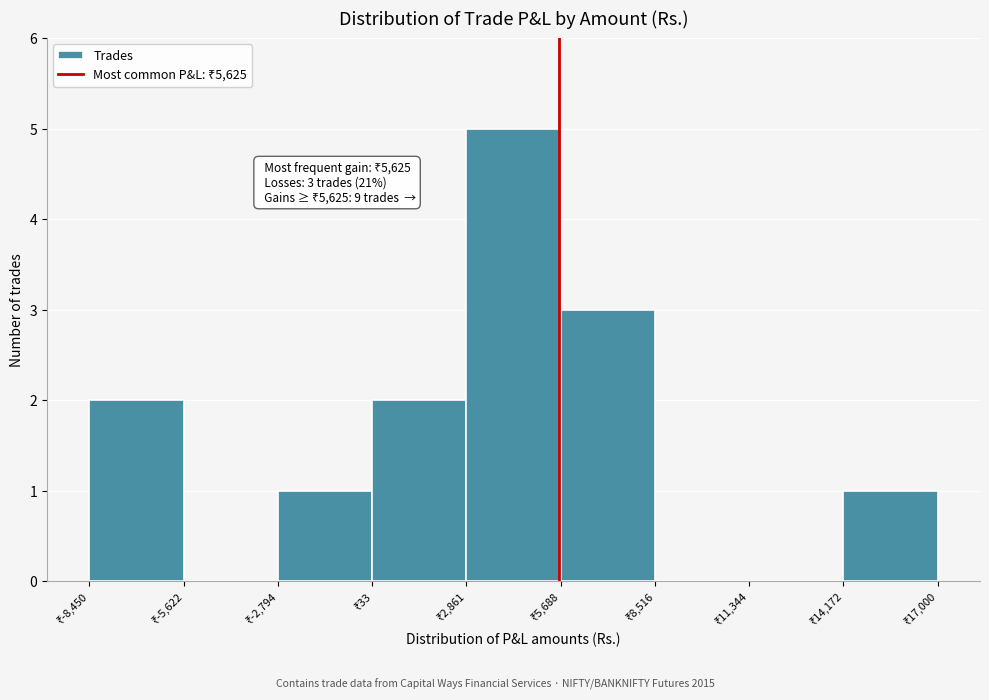

Over which range of the x-axis is the bar tallest?

3000 to 5500